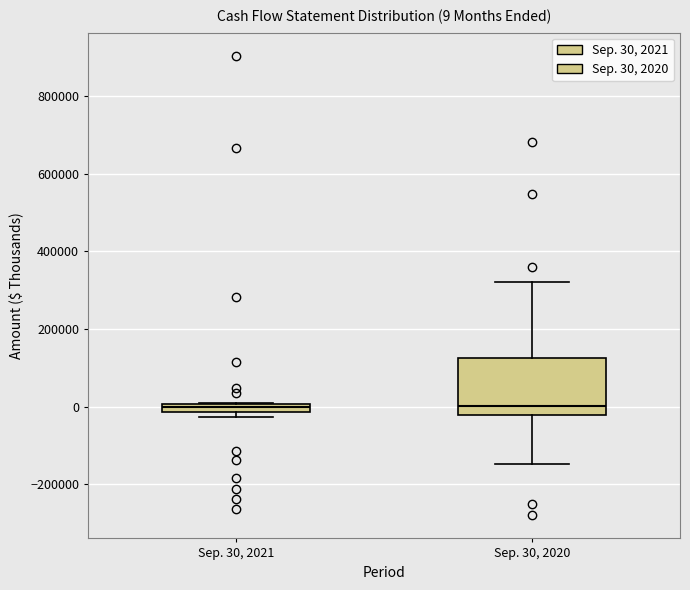

Which box is the tallest, from its lower edge to its upper edge?

Sep. 30, 2020